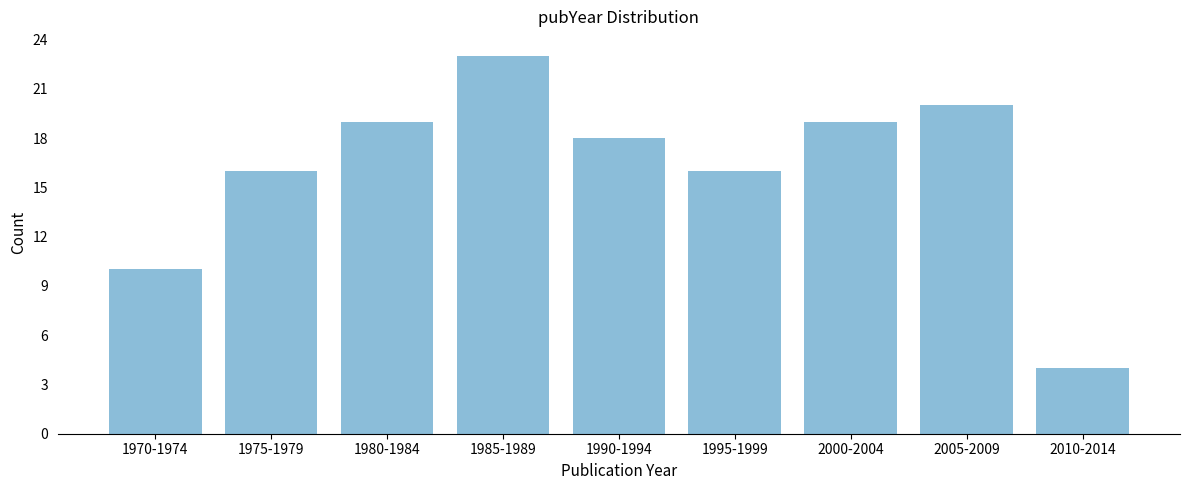

Reading right to left, list all the values displayed in this chart.

4	20	19	16	18	23	19	16	10